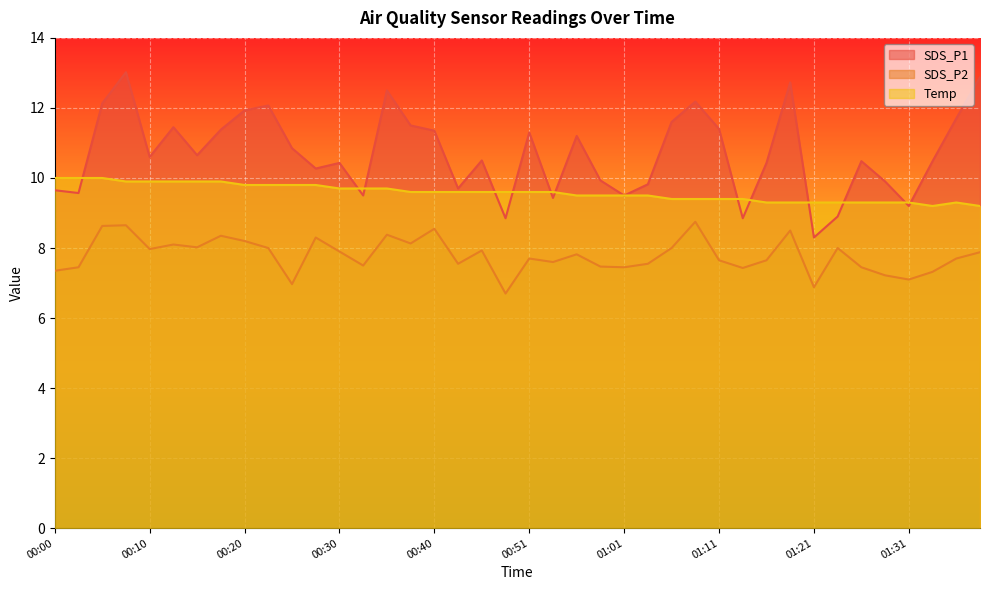

Is the value of SDS_P2 at 01:33 greater than the value of Temp at 00:15?

No